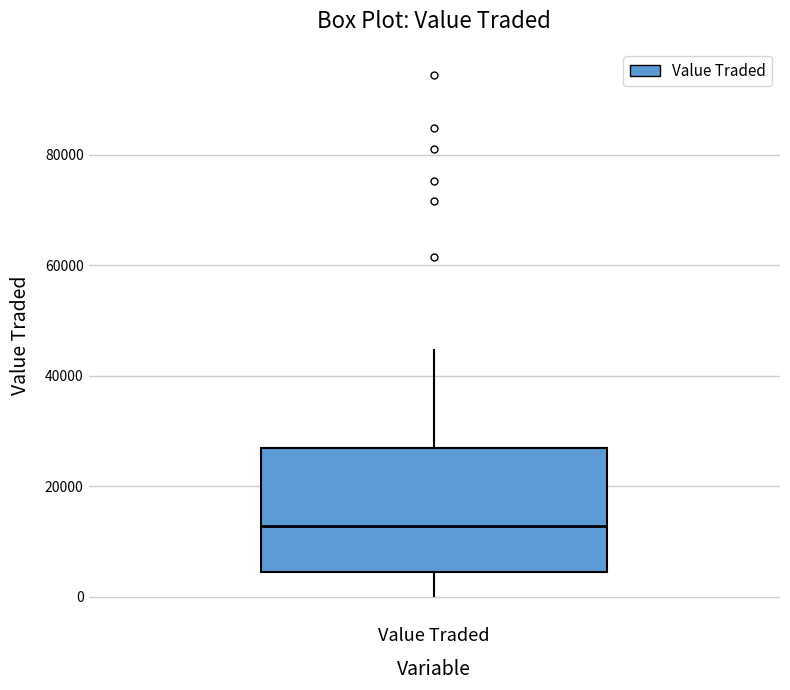

Where is the lower edge of the box for Value Traded on the y-axis? The values are not printed on the chart, so give them approximately, as read against the axis.

4000